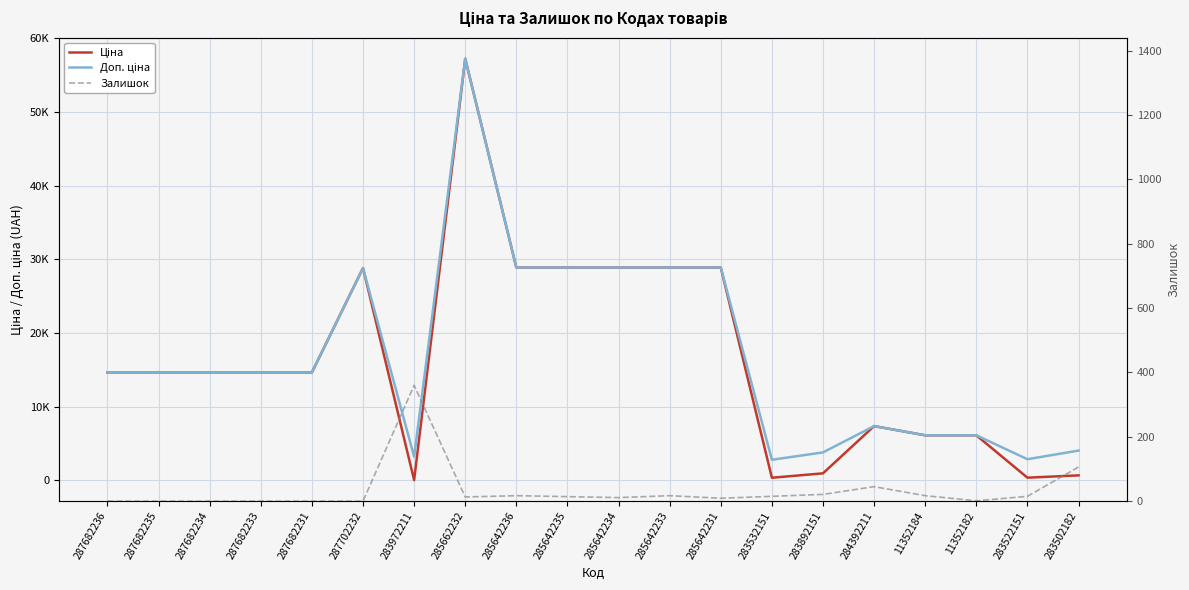

In Залишок, how many points are lower than both neighbors (excluding endpoints)?

4